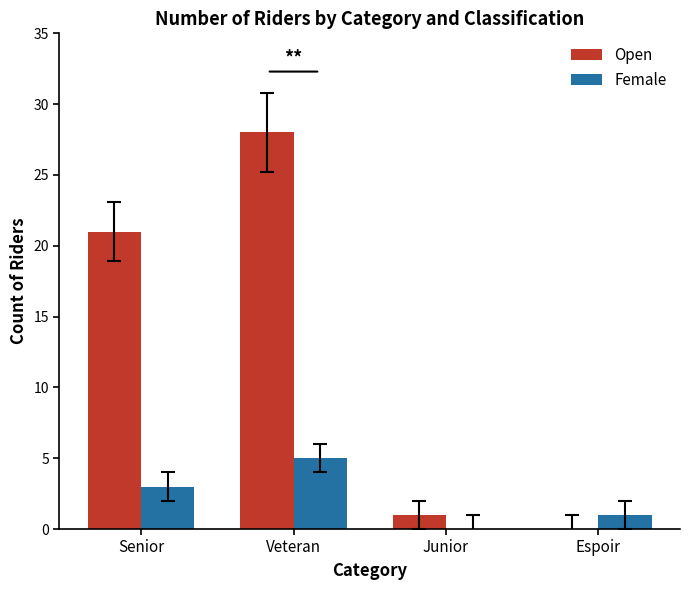

Read the Female value at Senior.

3